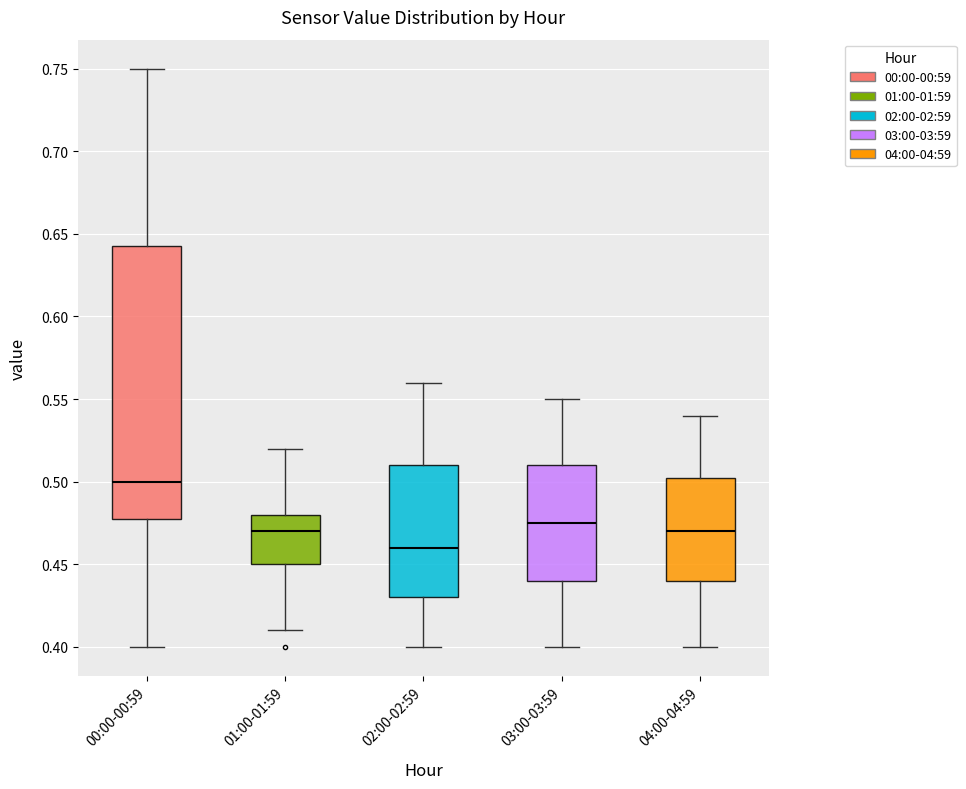

Where does the median line of the box for 03:00-03:59 sit on the y-axis? The values are not printed on the chart, so give them approximately, as read against the axis.

0.475